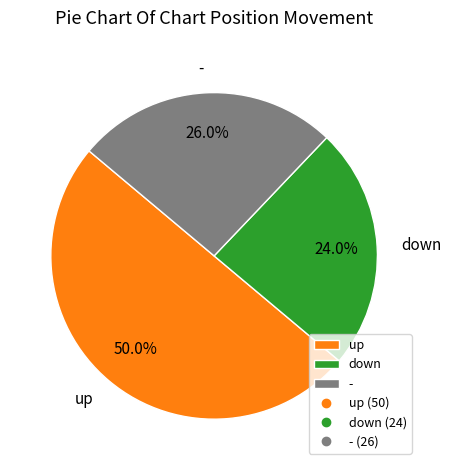

To the nearest percent, what is the average slice percentage?

33%